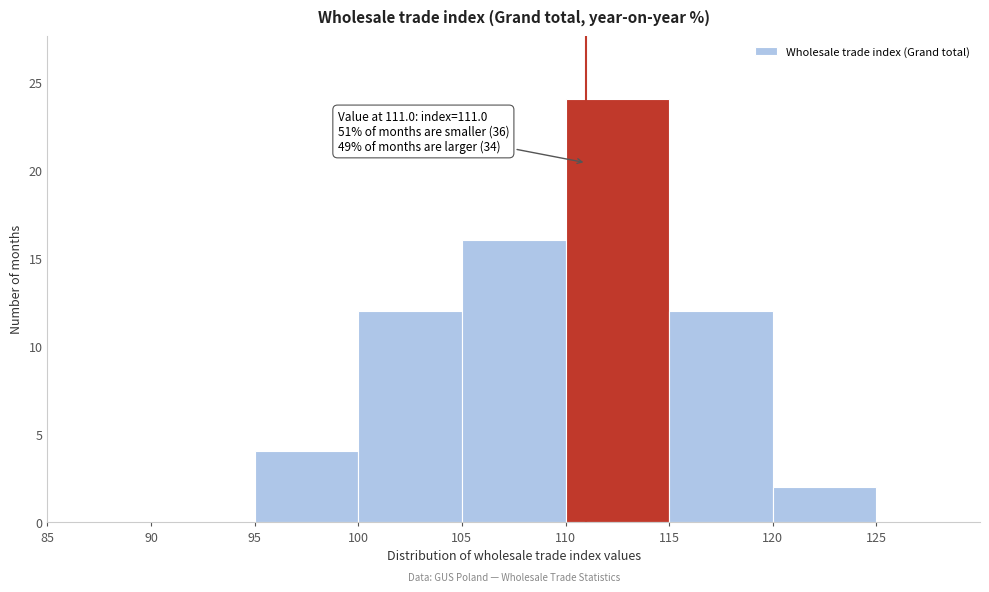

Which range on the x-axis has the tallest bar?

110 to 115